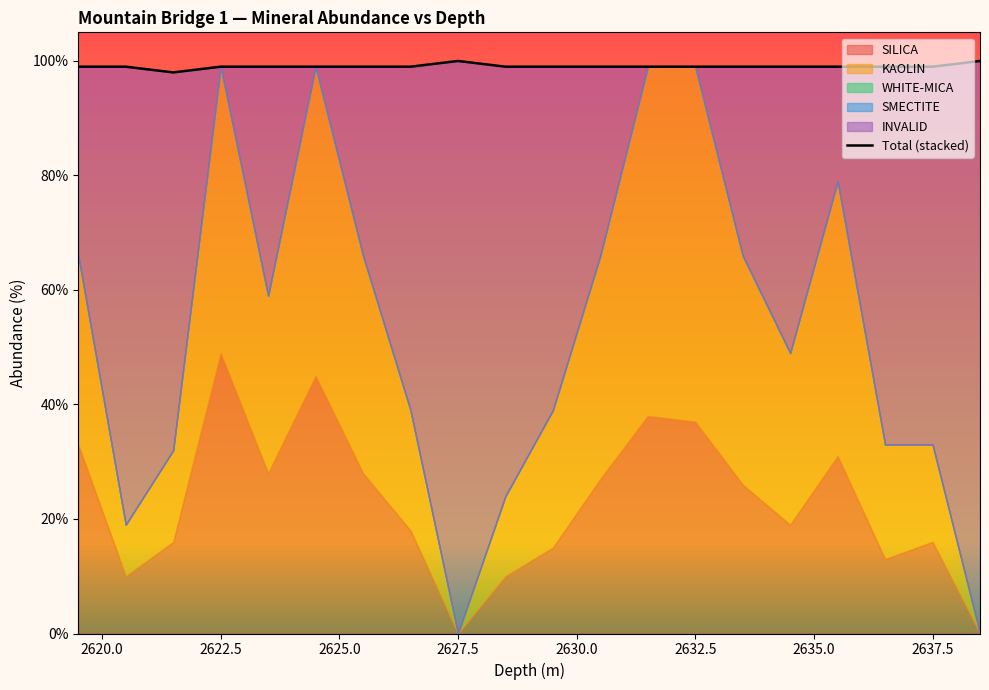

What are all the series names shown in the legend?

SILICA, KAOLIN, WHITE-MICA, SMECTITE, INVALID